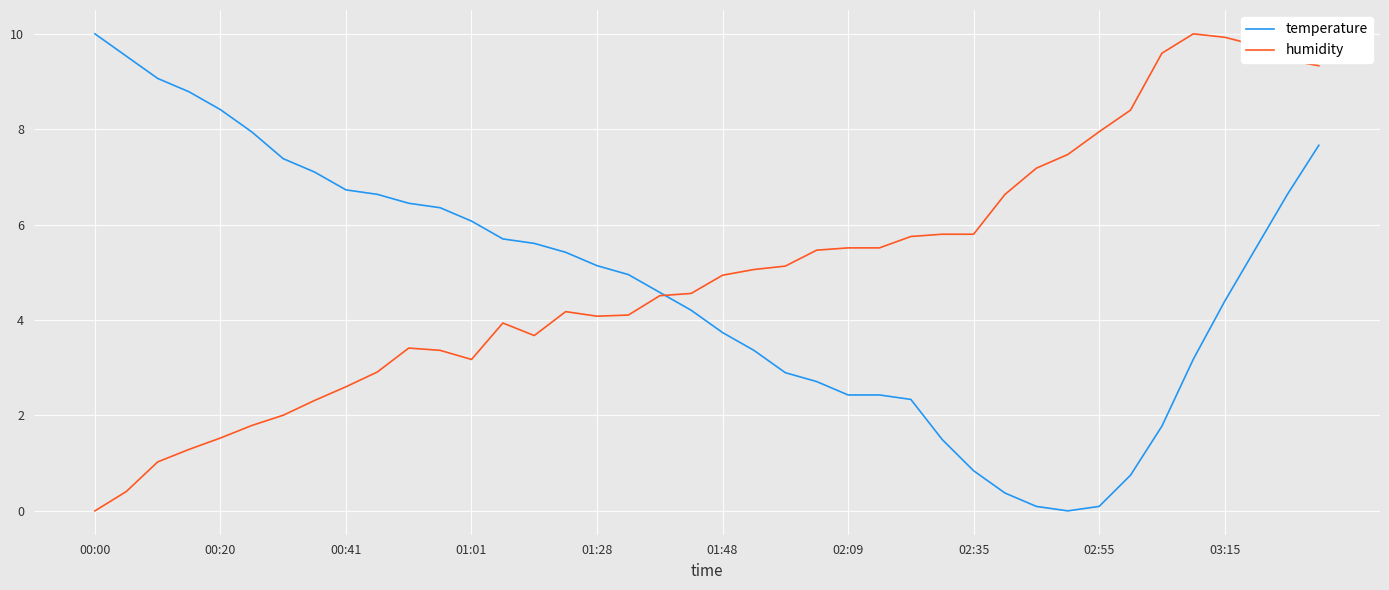

What is the highest value of the temperature series?

10.0